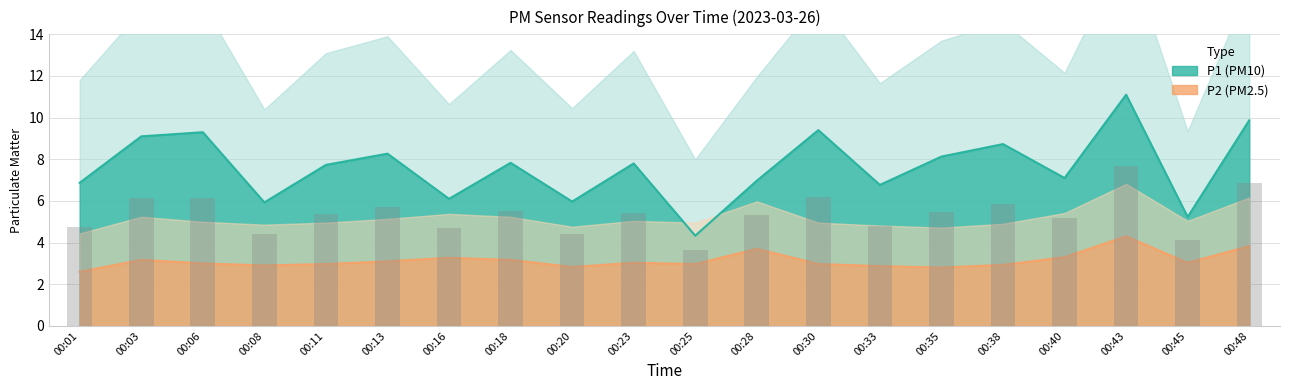

Reading left to right, list all the values displayed in this chart.

P1: 6.9	9.1	9.3	5.9	7.7	8.3	6.1	7.8	6.0	7.8	4.3	7.0	9.4	6.8	8.1	8.7	7.1	11.1	5.2	9.9
P2: 2.6	3.2	3.0	2.9	3.0	3.1	3.3	3.2	2.8	3.0	3.0	3.7	3.0	2.9	2.8	2.9	3.3	4.3	3.0	3.8